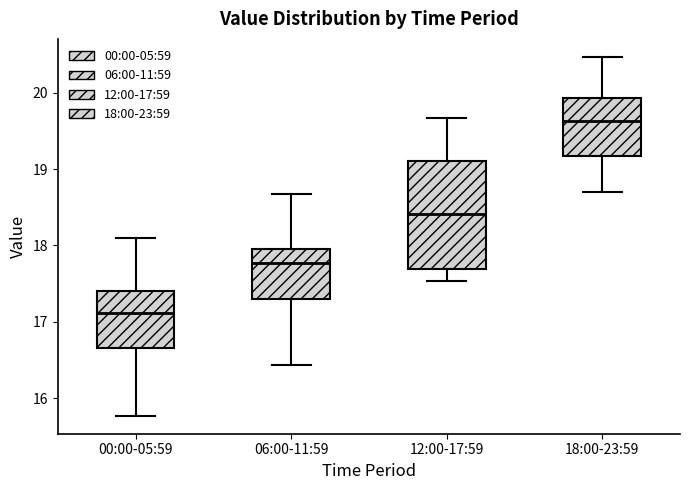

Reading left to right, transcribe this box plot: for each box, give where its median line is, the range the box spans, and where its two whiskers end, as read against the y-axis. The values are not printed on the chart, so give them approximately, as read against the axis.

00:00-05:59: median 17.1, box 16.7 to 17.4, whiskers 15.8 to 18.1
06:00-11:59: median 17.8, box 17.3 to 17.9, whiskers 16.4 to 18.7
12:00-17:59: median 18.4, box 17.7 to 19.1, whiskers 17.5 to 19.7
18:00-23:59: median 19.6, box 19.2 to 19.9, whiskers 18.7 to 20.5